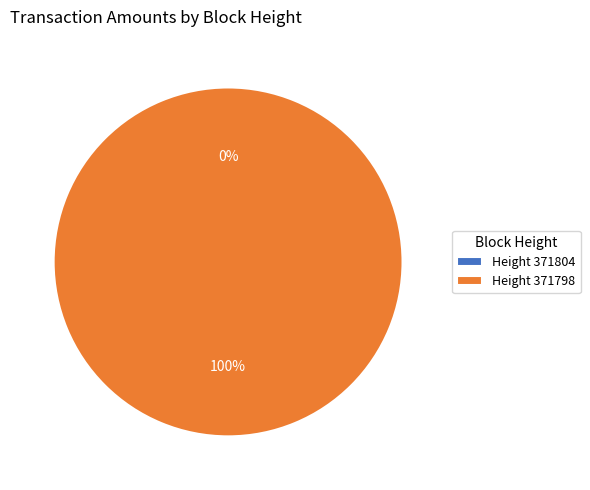

True or false: 371804 accounts for 0% of the total.

True